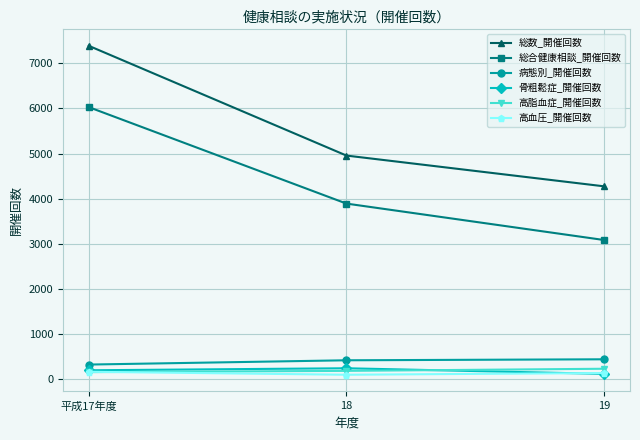

What is the label of the 1st point from the left?

平成17年度